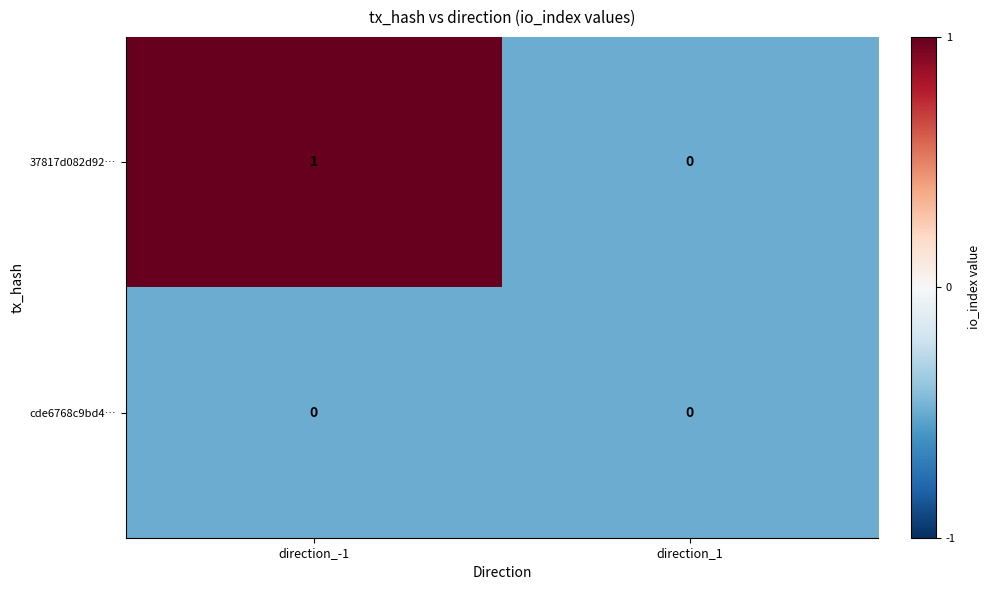

List the series in order of their overall mean, lowest first.

cde6768c9bd4…, 37817d082d92…